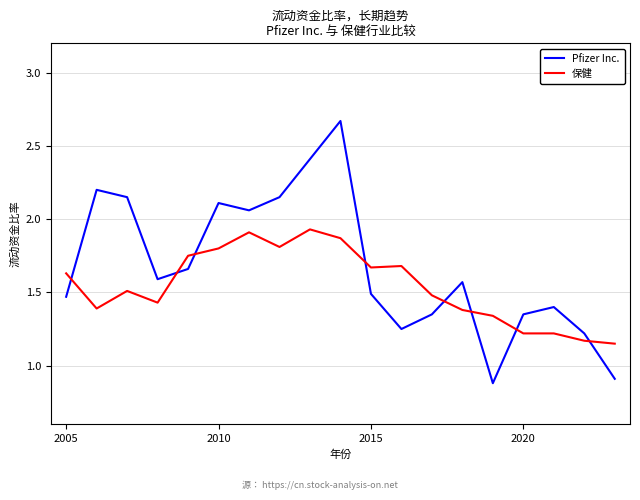

Which series has the largest total across all categories?

Pfizer Inc.